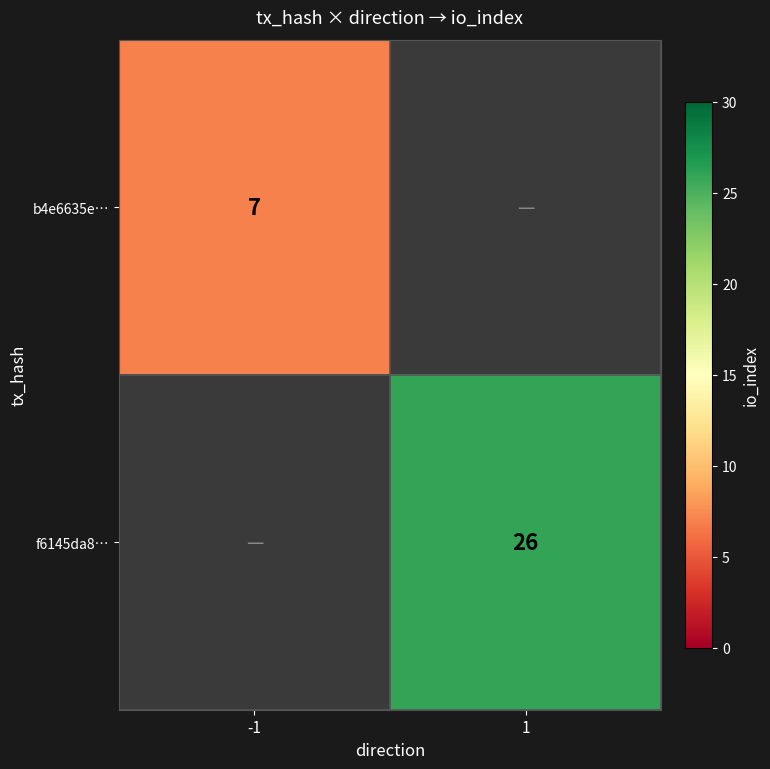

The f6145da8… series shows 18 at 1. True or false?

False